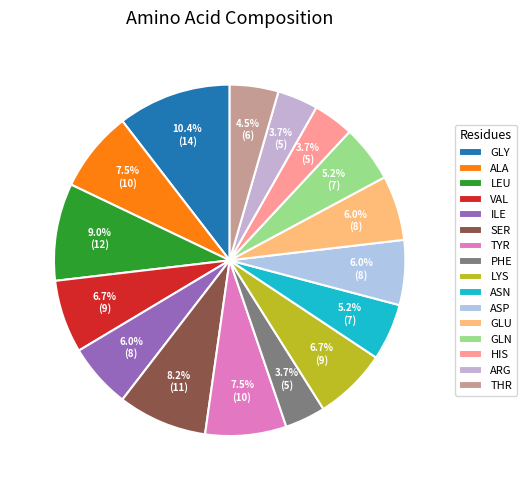

The GLY slice represents 4% of the pie. True or false?

False